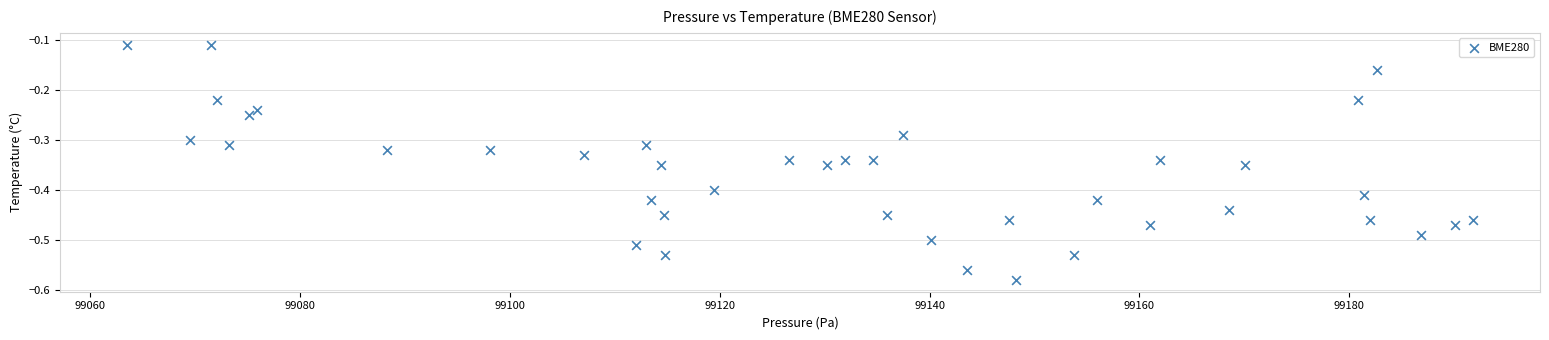

What is the range of Y values (max minus min)?

0.5